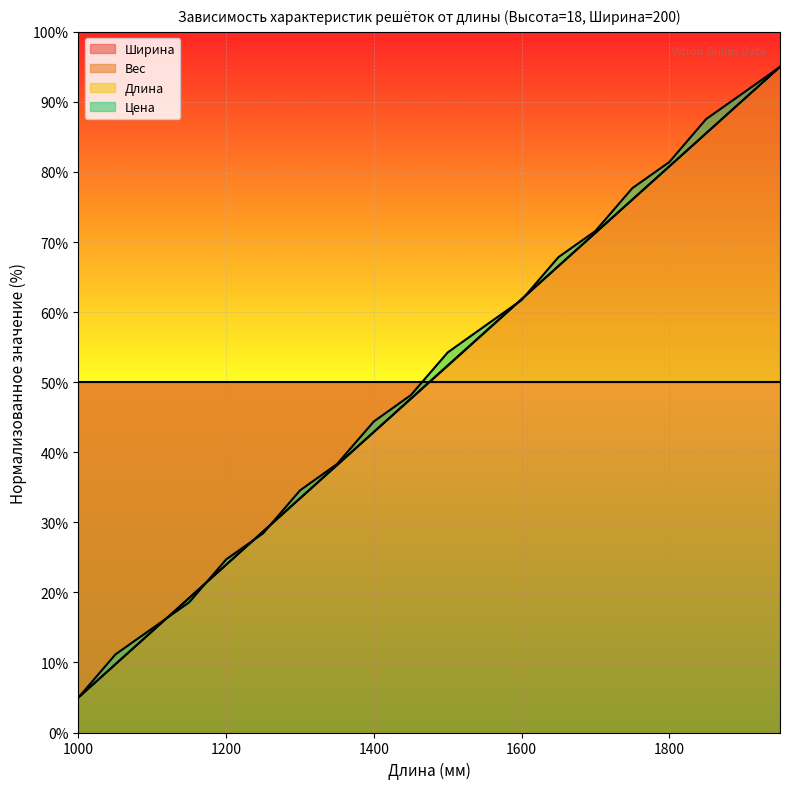

The value of Длина at 18 is 162.5. True or false?

False